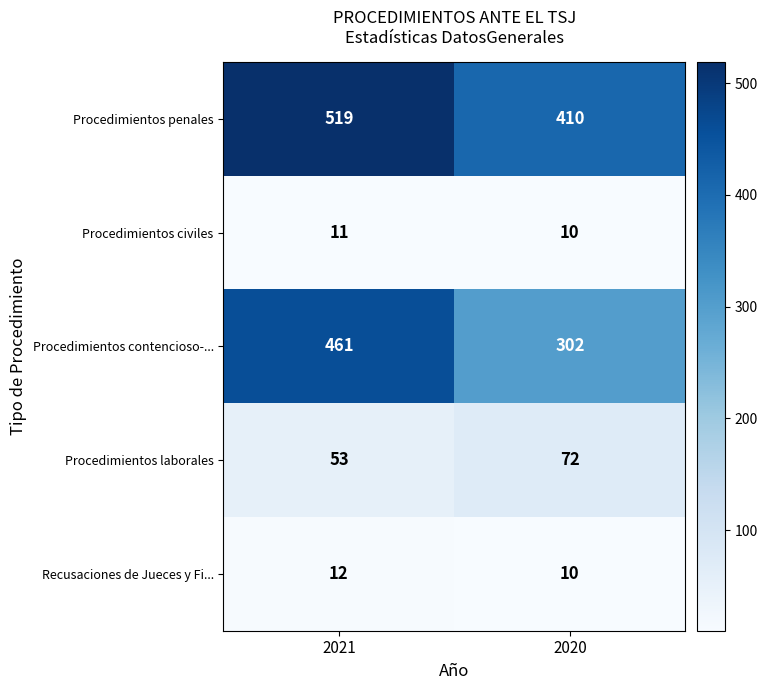

Rank the series at 2021 from lowest to highest value.

Procedimientos civiles, Recusaciones de Jueces y Fi..., Procedimientos laborales, Procedimientos contencioso-..., Procedimientos penales